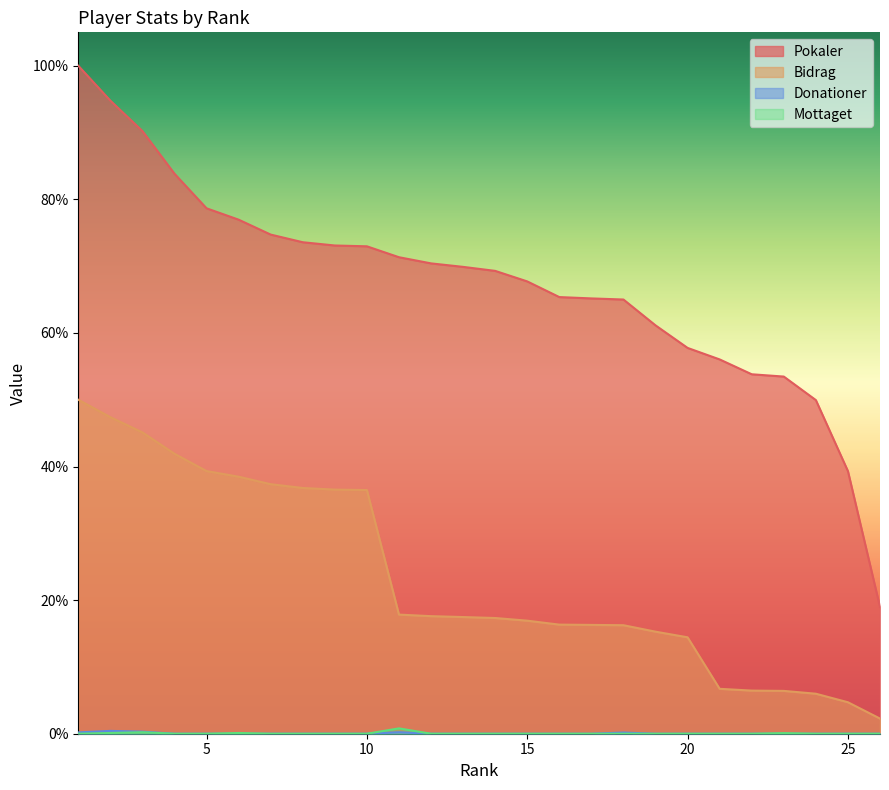

Where does the Bidrag series first go above 1572?

1